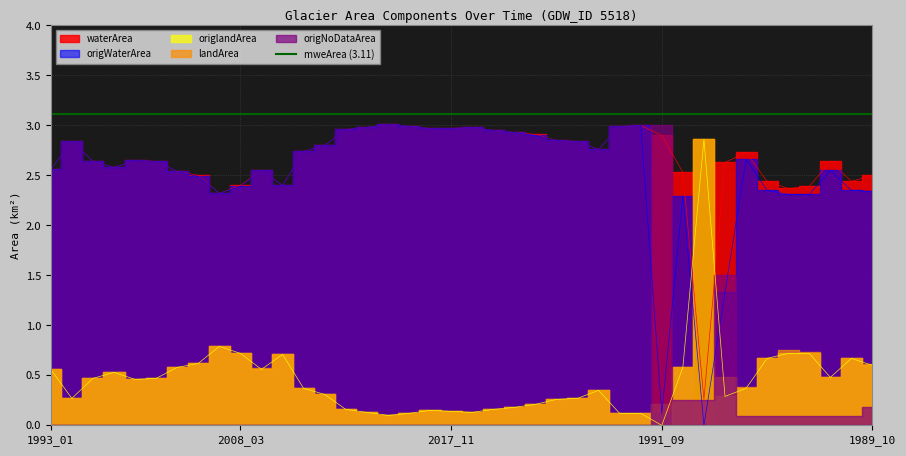

At which label does waterArea first exceed 2?

1993_01